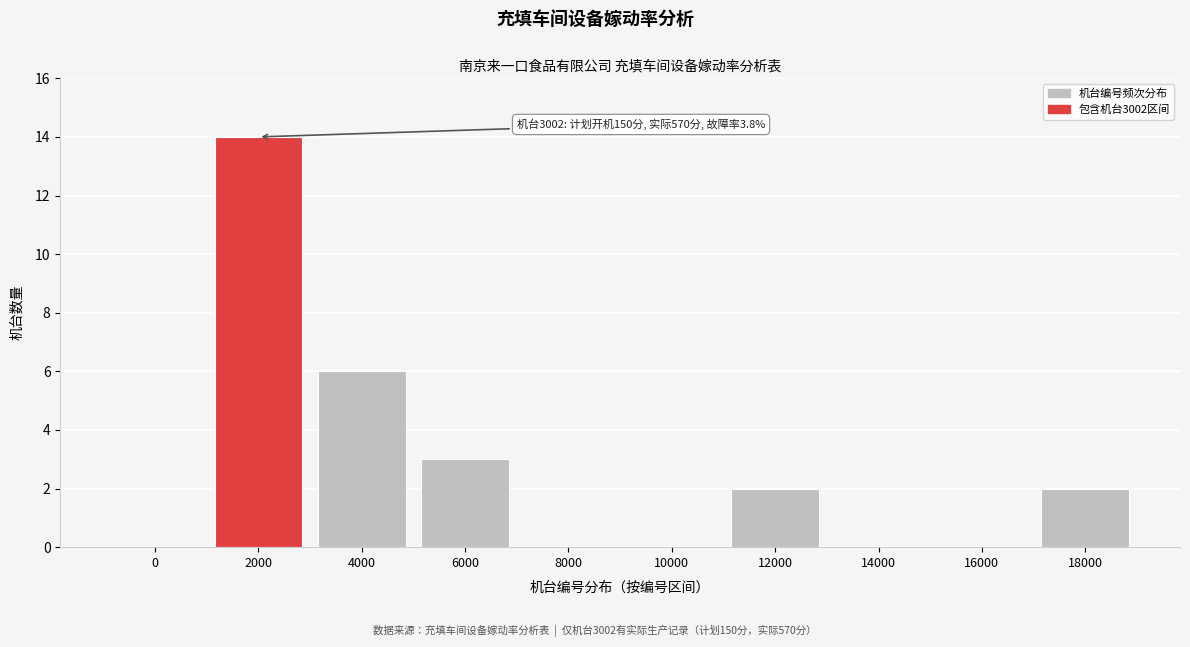

Reading left to right, transcribe all the data shown in this chart.

0=0	2000=14	4000=6	6000=3	8000=0	10000=0	12000=2	14000=0	16000=0	18000=2